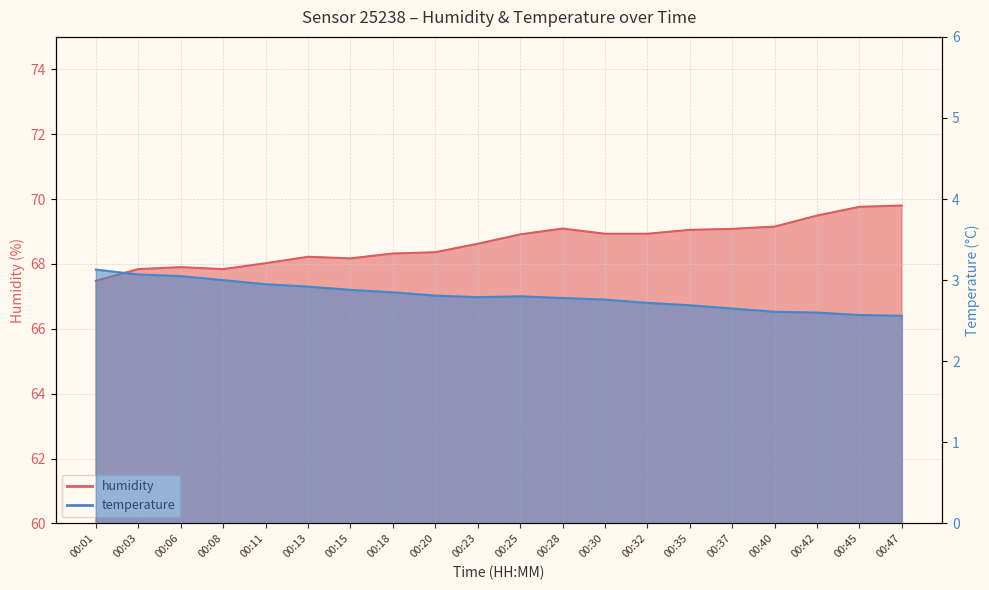

How many series are shown in this chart?

2